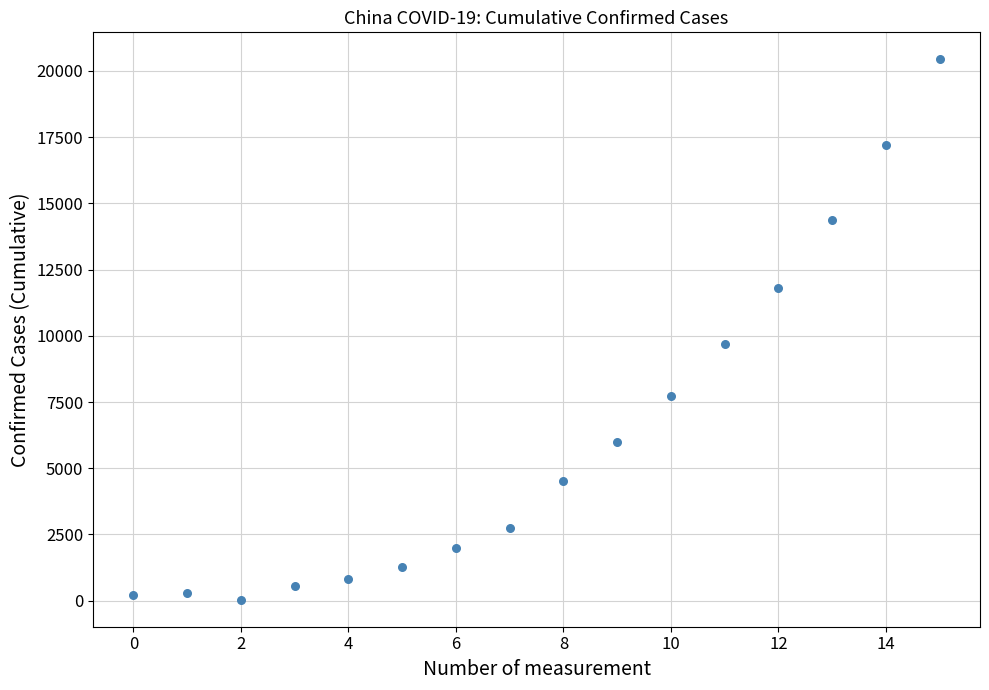

What Y value in the scatter plot is closest to 10237?

9692